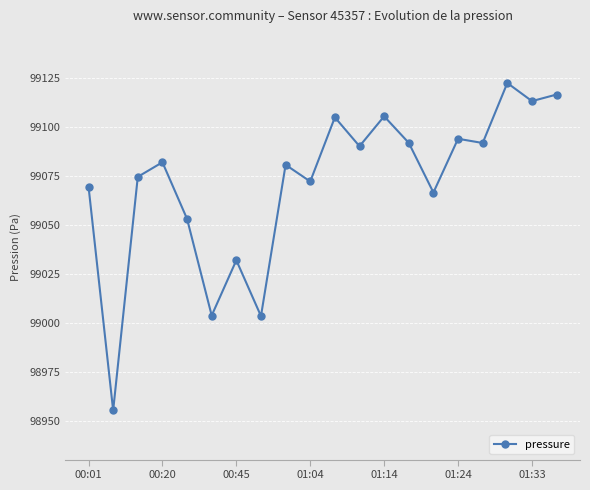

How many series are shown in this chart?

1